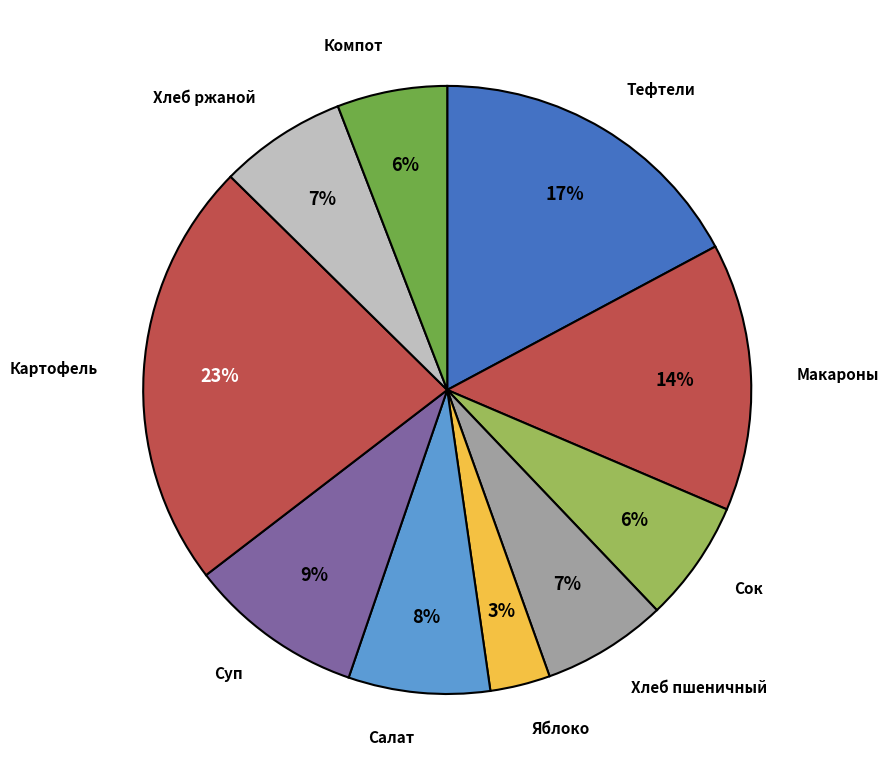

To the nearest percent, what is the combined percentage of Сок and Хлеб ржаной?

13%